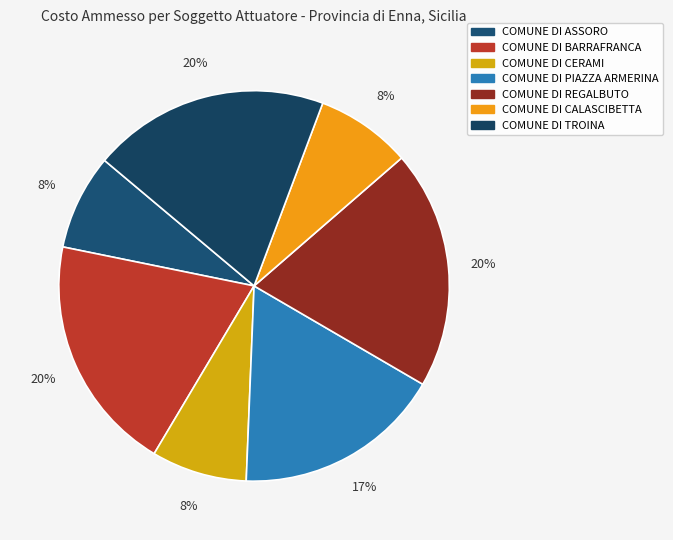

To the nearest percent, what is the difference between the largest and smallest slice percentages?

12%